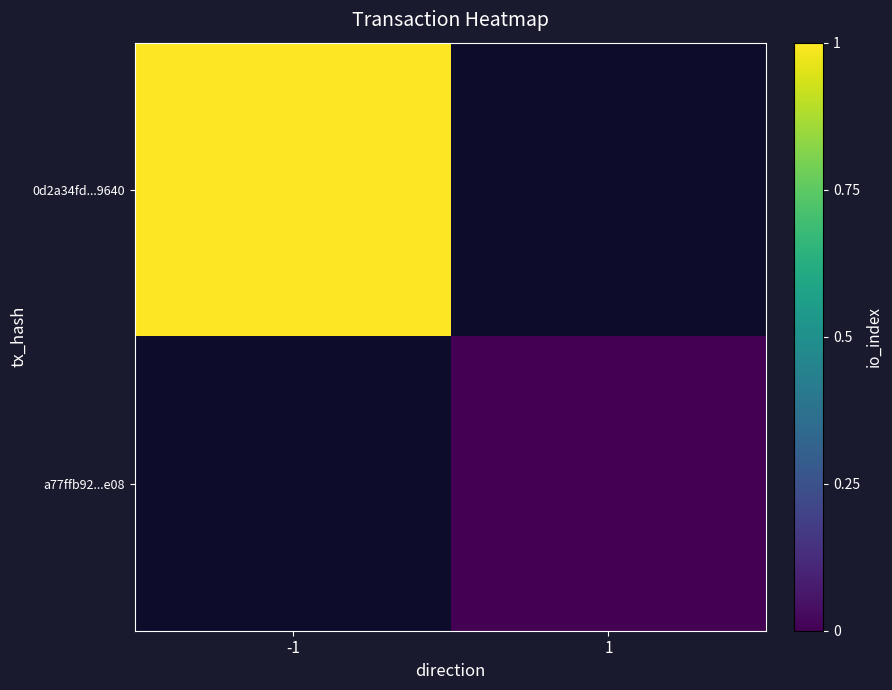

What is the approximate value of 0d2a34fd...9640 at -1?

1.0